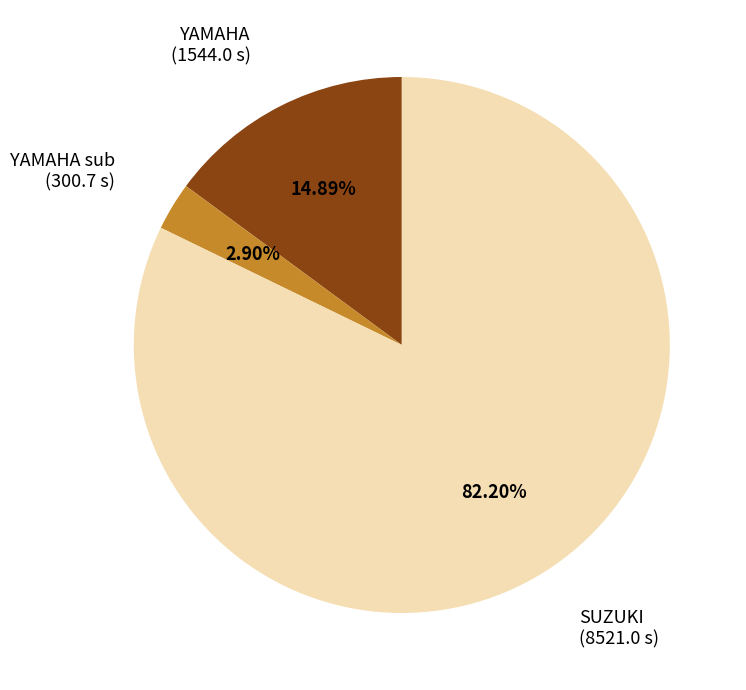

How many segments does this pie chart have?

3